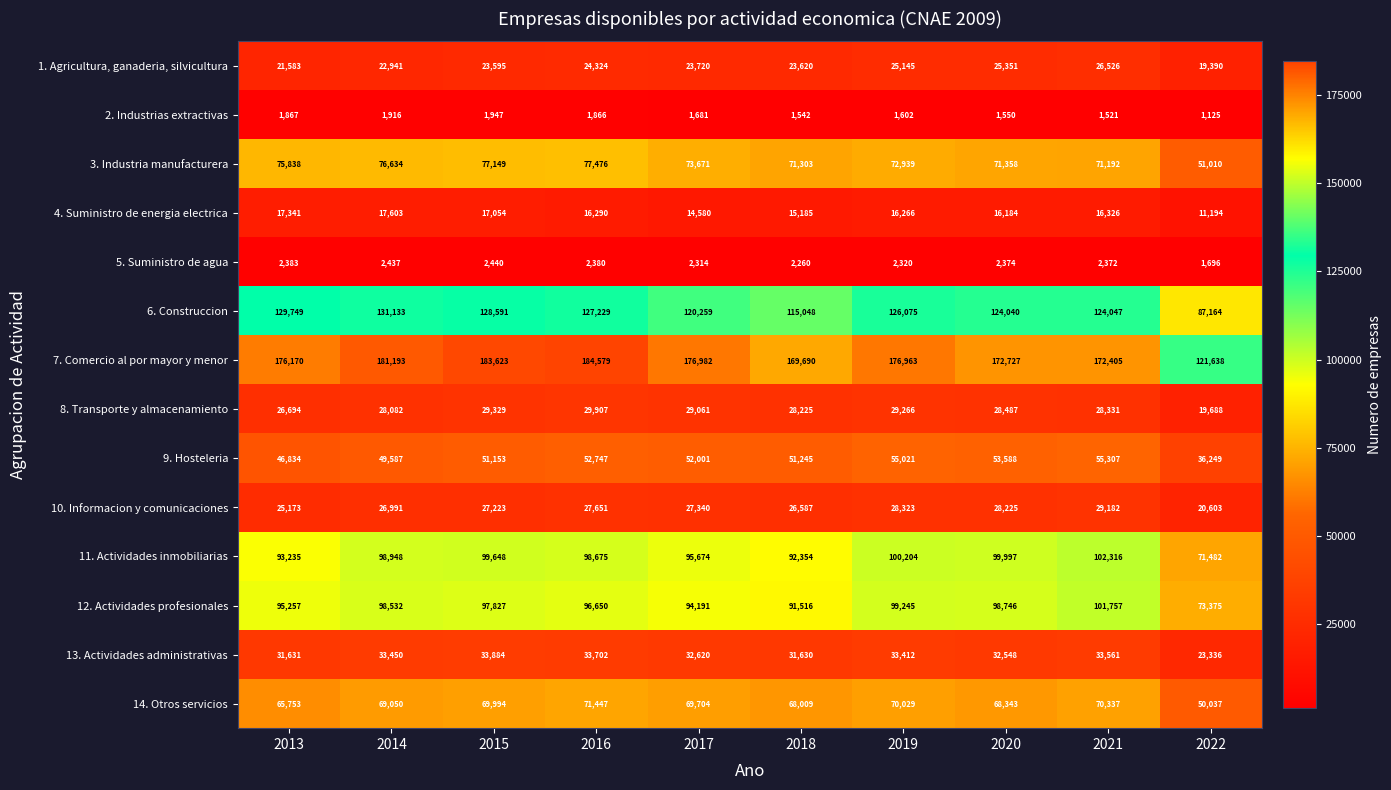

The 3. Industria manufacturera series shows 124069 at 2018. True or false?

False